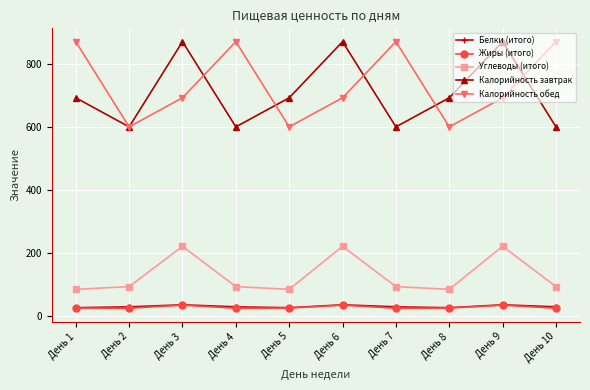

True or false: Калорийность обед and Белки (итого) cross at least once.

False